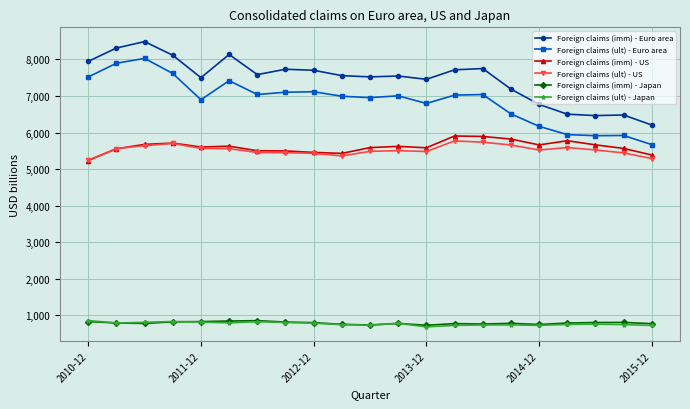

True or false: Foreign claims (ult) - Japan has more than 2 points higher than both neighbors.

True